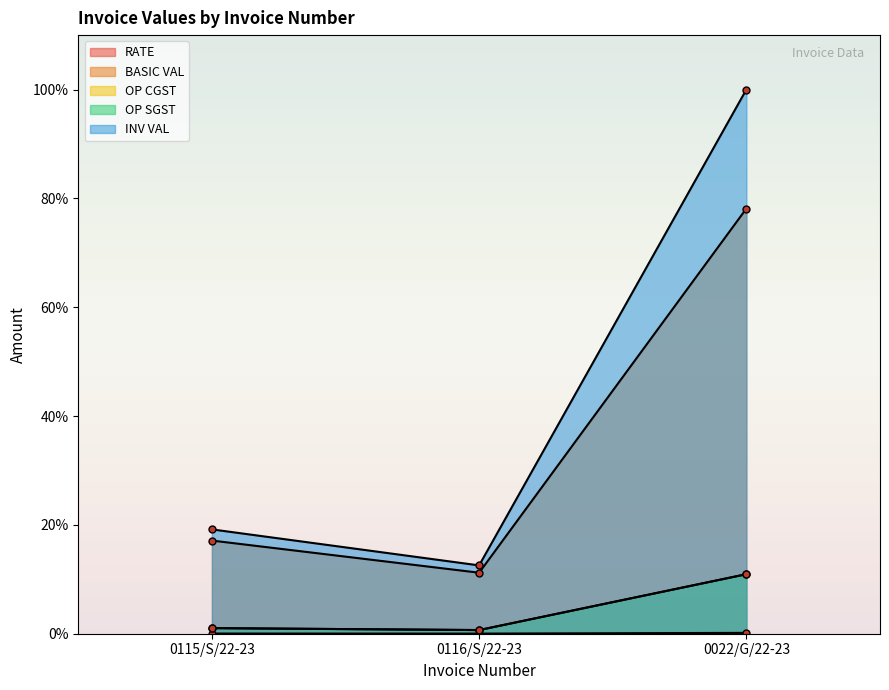

How many lines are shown in the chart?

5